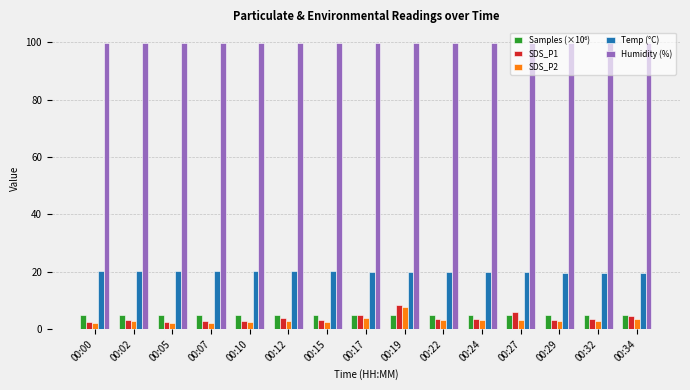

What is the total value across all series at 00:02?

131.4